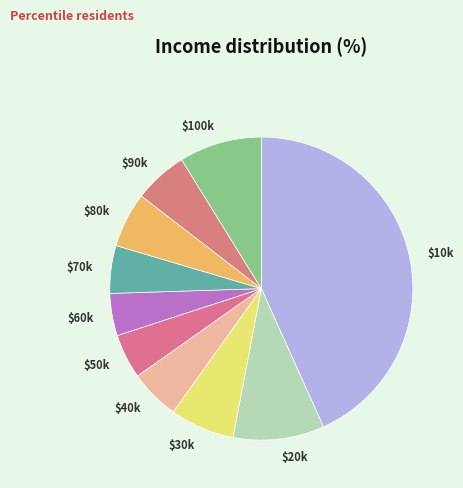

How many segments does this pie chart have?

10